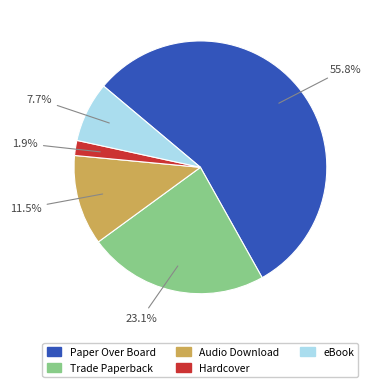

Count the number of slices in the pie.

5